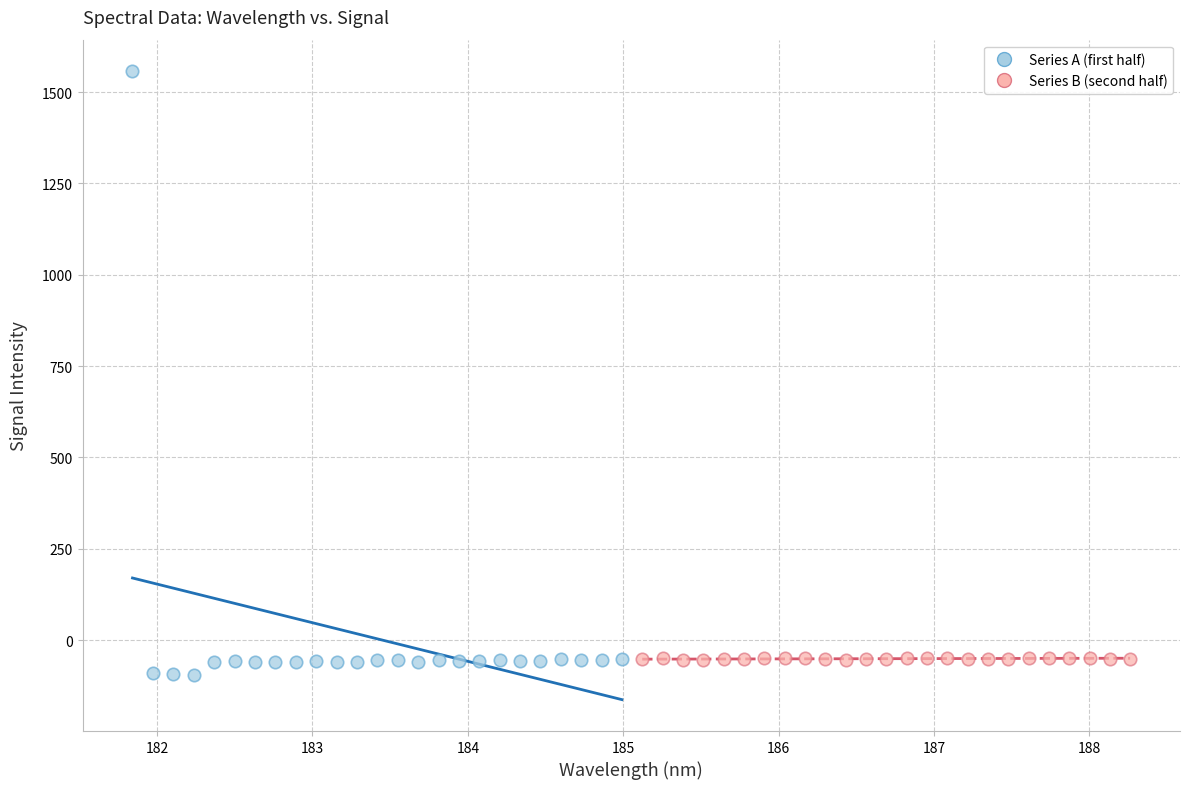

Which series contains the highest Y value?

Series A (first half)